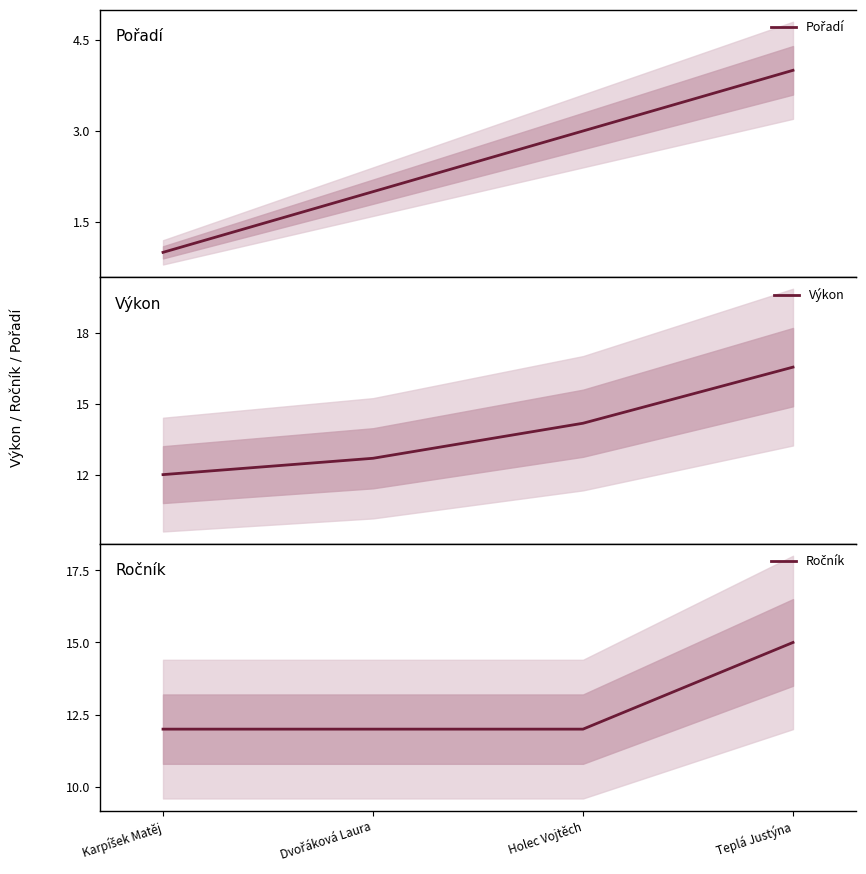

True or false: Pořadí and Výkon cross at least once.

False